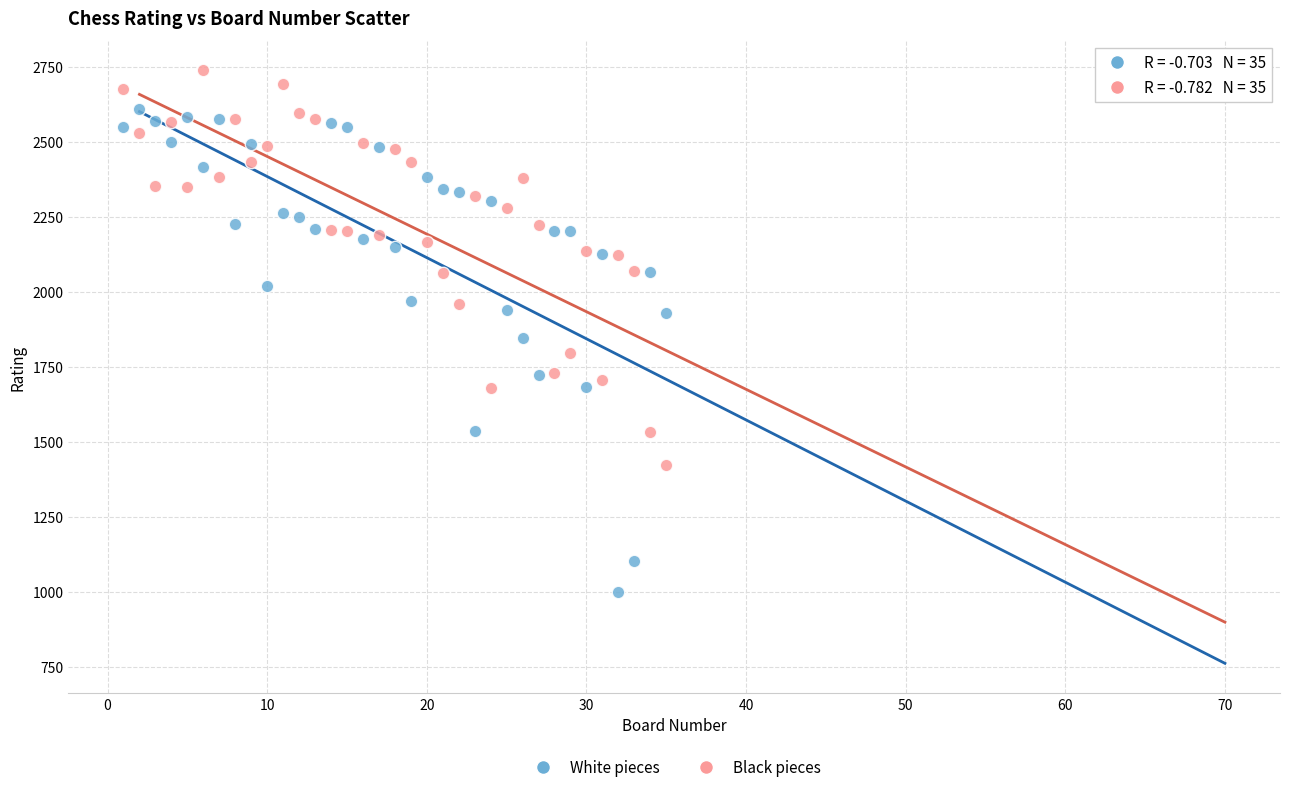

Across all data points, what is the range of X values (max minus min)?

34